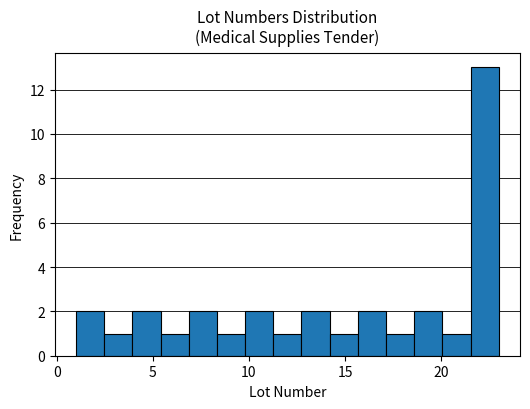

Read against the x-axis, roughly where is the centre of the tallest bar?

22.5